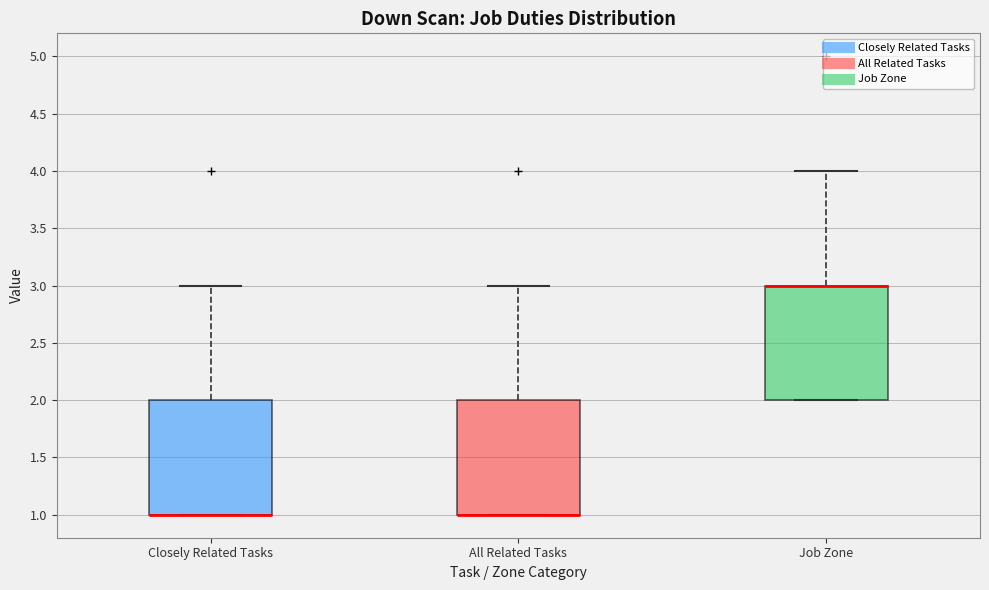

Reading left to right, read every box against the y-axis: the position of its median line, the range the box covers, and the ends of its whiskers. The values are not printed on the chart, so give them approximately, as read against the axis.

Closely Related Tasks: median 1 (drawn on the box's lower edge), box 1 to 2, whiskers 1 to 3
All Related Tasks: median 1 (drawn on the box's lower edge), box 1 to 2, whiskers 1 to 3
Job Zone: median 3 (drawn on the box's upper edge), box 2 to 3, whiskers 2 to 4